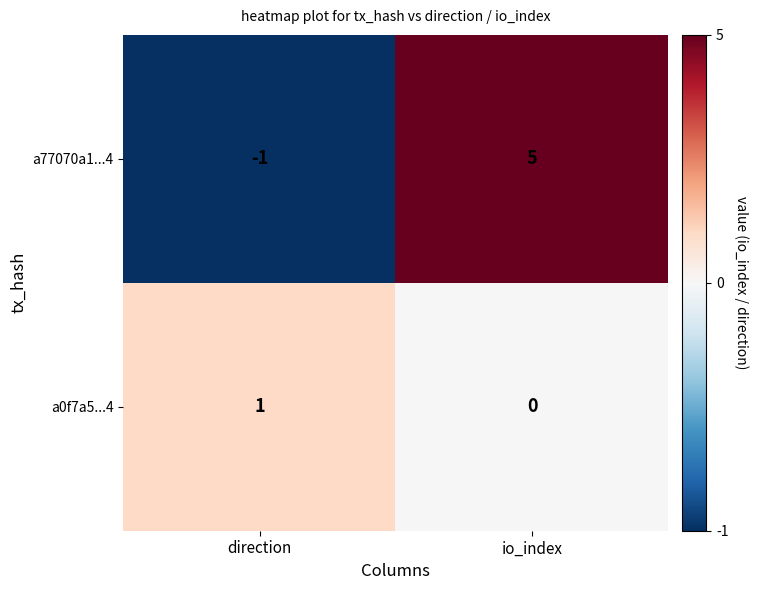

At direction, list the series in order from largest to smallest.

a0f7a5...4, a77070a1...4